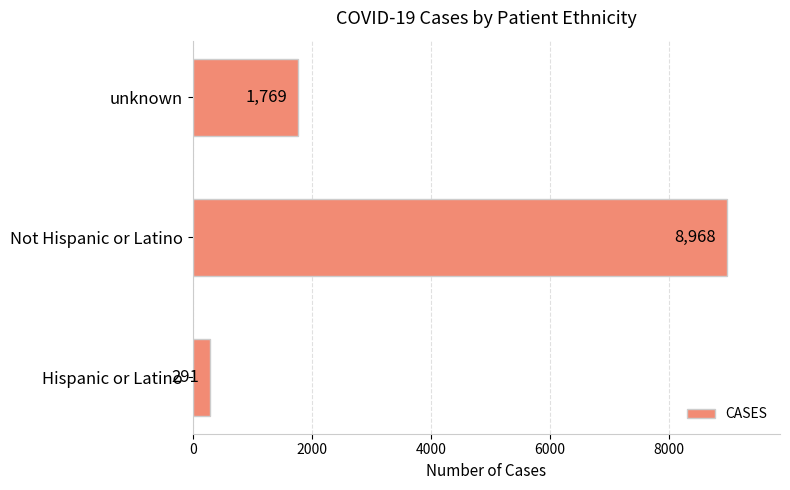

Rank the categories by value from highest to lowest.

Not Hispanic or Latino, unknown, Hispanic or Latino